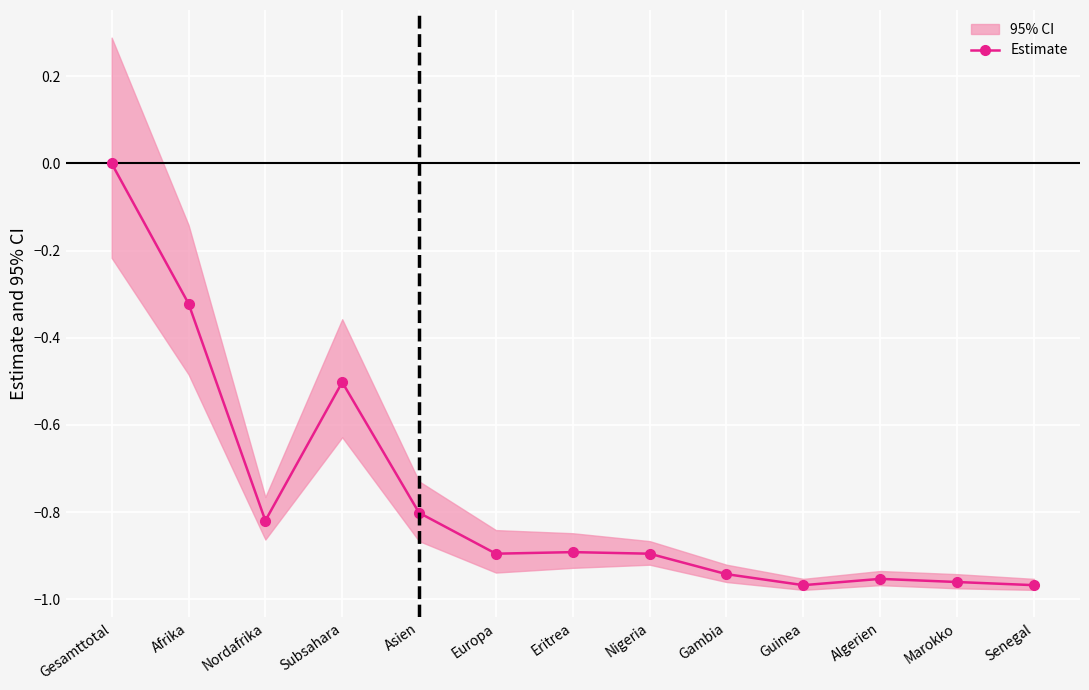

At which category does the chart reach its peak across all series?

Gesamttotal